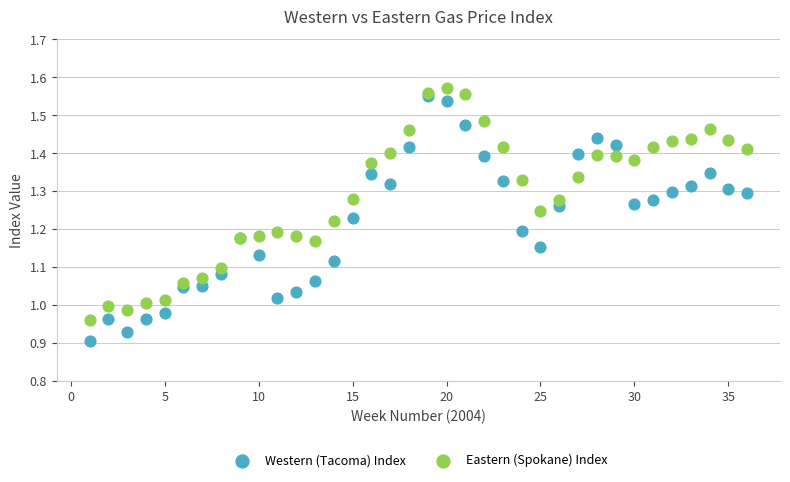

Which series contains the lowest Y value?

Western (Tacoma) Index